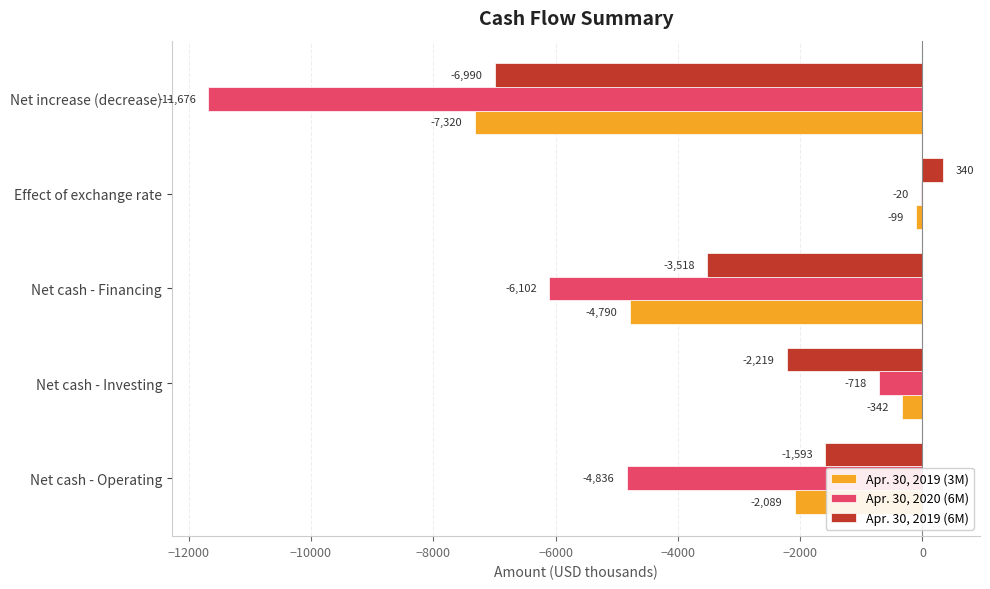

What is the highest value of the Apr. 30, 2019 (6M) series?

340